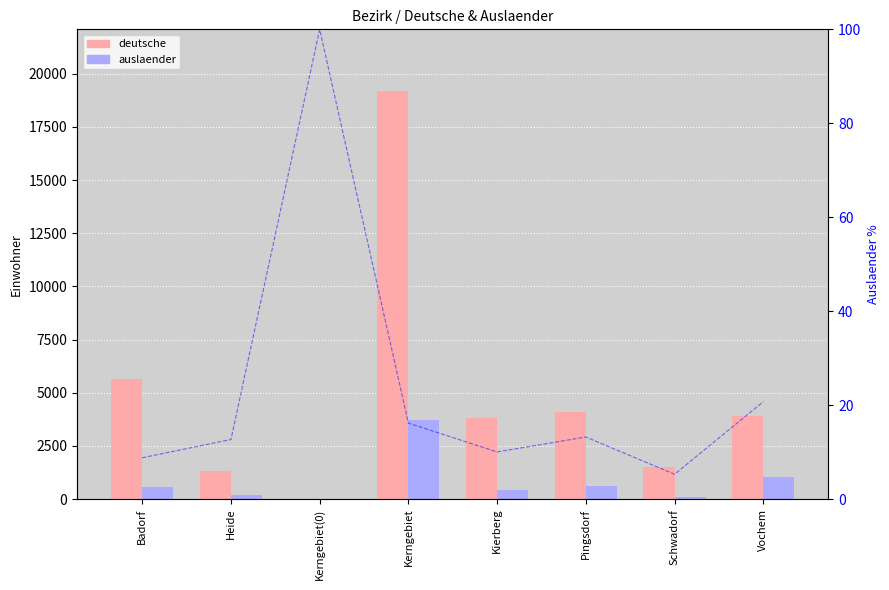

What is the spread (max minus min) of values at Kerngebiet?

15506